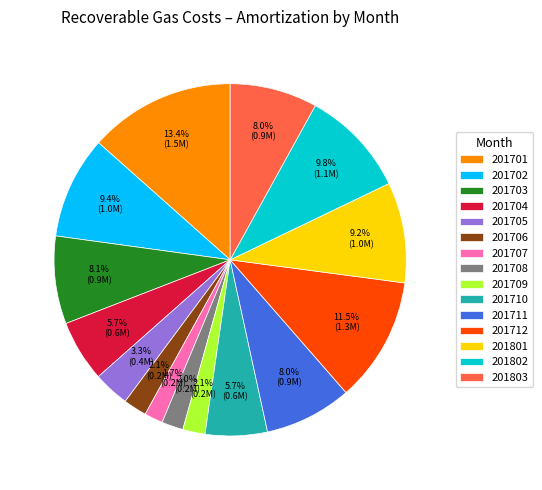

Is there a majority slice in this chart?

No